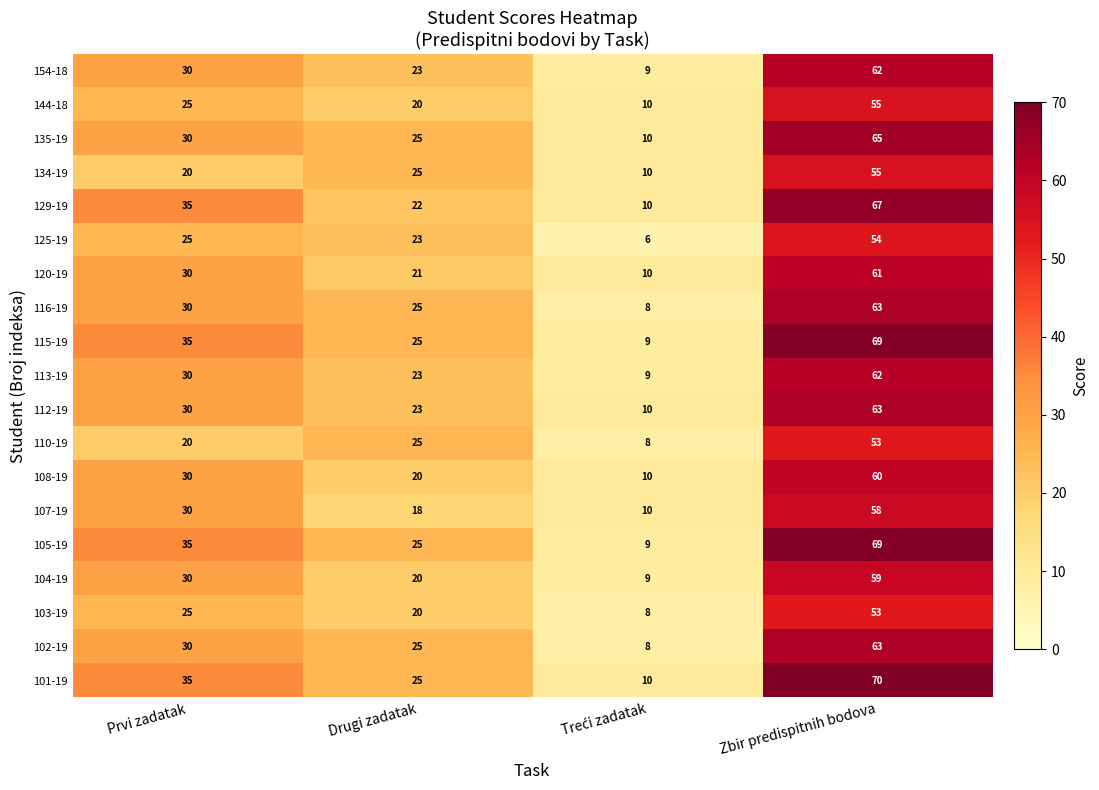

What is the difference between the maximum and minimum values in the 105-19 series?

60